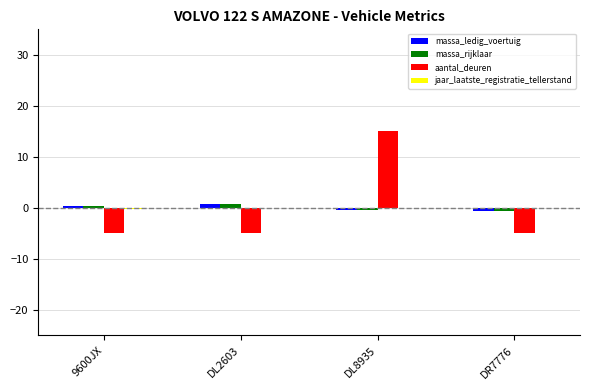

True or false: aantal_deuren has a value of -5.0 at 9600JX.

True